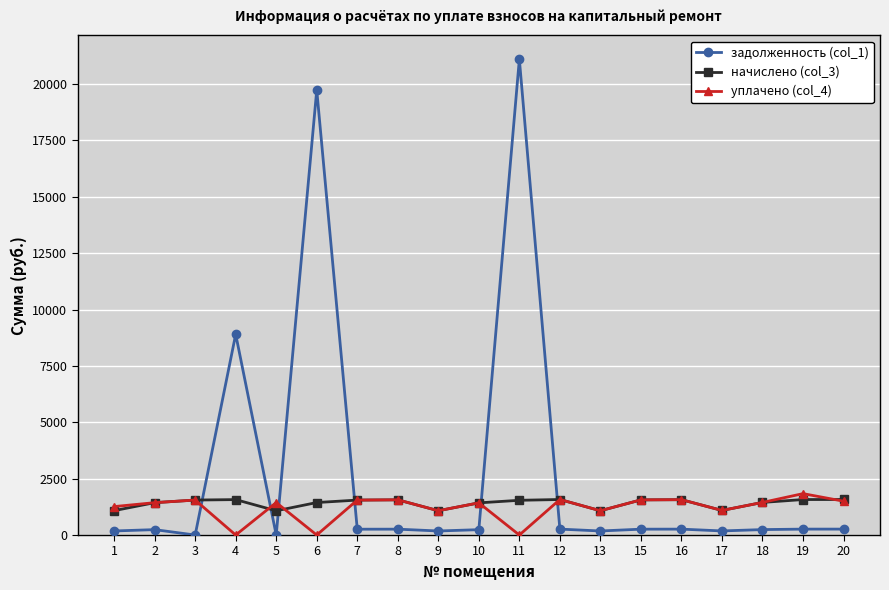

Is the value of задолженность (col_1) at 7 greater than the value of уплачено (col_4) at 13?

No